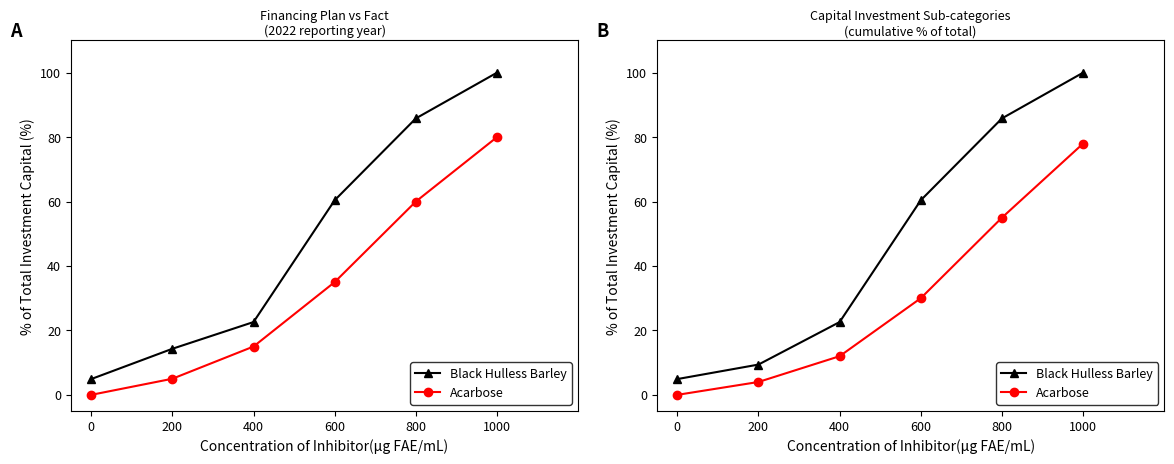

List the series in order of their peak value, highest first.

Black Hulless Barley, Acarbose